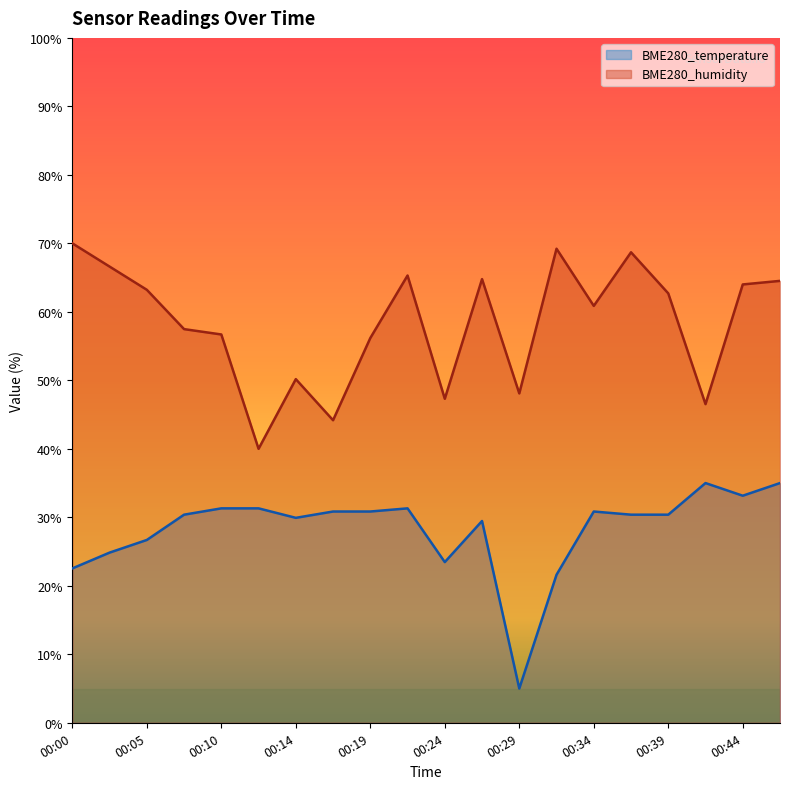

How many values in the BME280_temperature series are below 30?

8